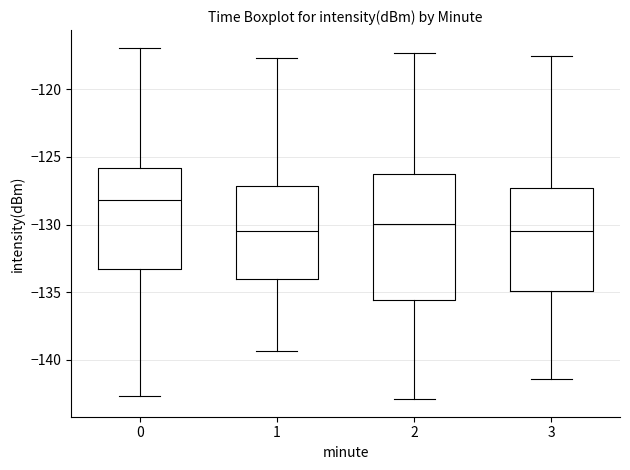

Reading left to right, transcribe this box plot: for each box, give where its median line is, the range the box spans, and where its two whiskers end, as read against the y-axis. The values are not printed on the chart, so give them approximately, as read against the axis.

0: median -128.0, box -133.5 to -126.0, whiskers -142.5 to -117.0
1: median -130.5, box -134.0 to -127.0, whiskers -139.5 to -117.5
2: median -130.0, box -135.5 to -126.0, whiskers -143.0 to -117.5
3: median -130.5, box -135.0 to -127.5, whiskers -141.5 to -117.5